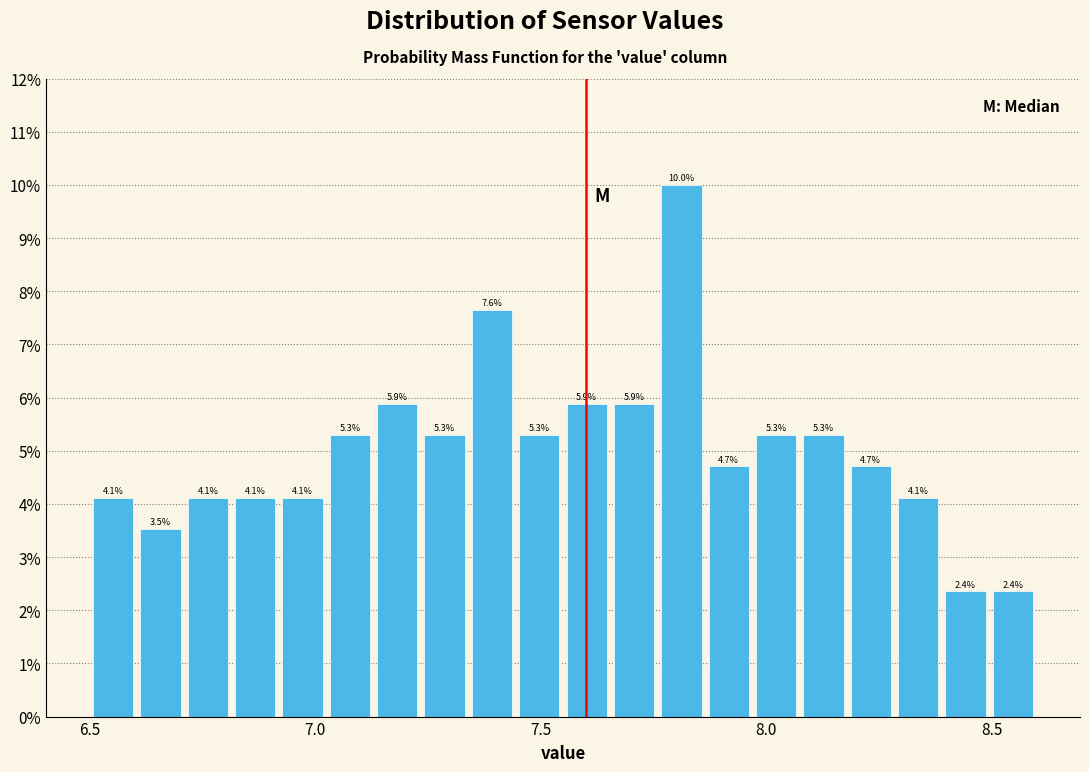

Around what value on the x-axis is the tallest bar? Give the approximate position of its centre, as read against the axis.

7.80